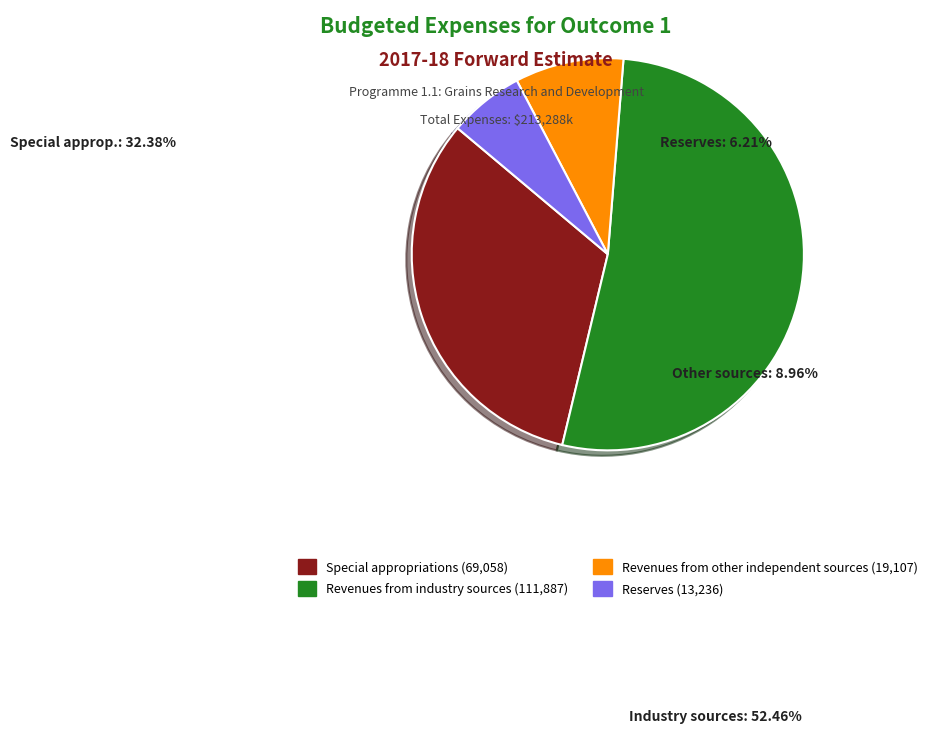

Which category accounts for the majority?

Revenues from industry sources